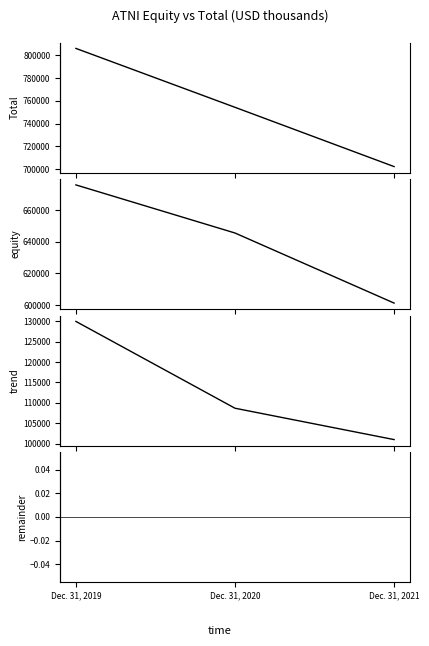

What is the minimum value for Total ATNI Stockholders Equity?

601250